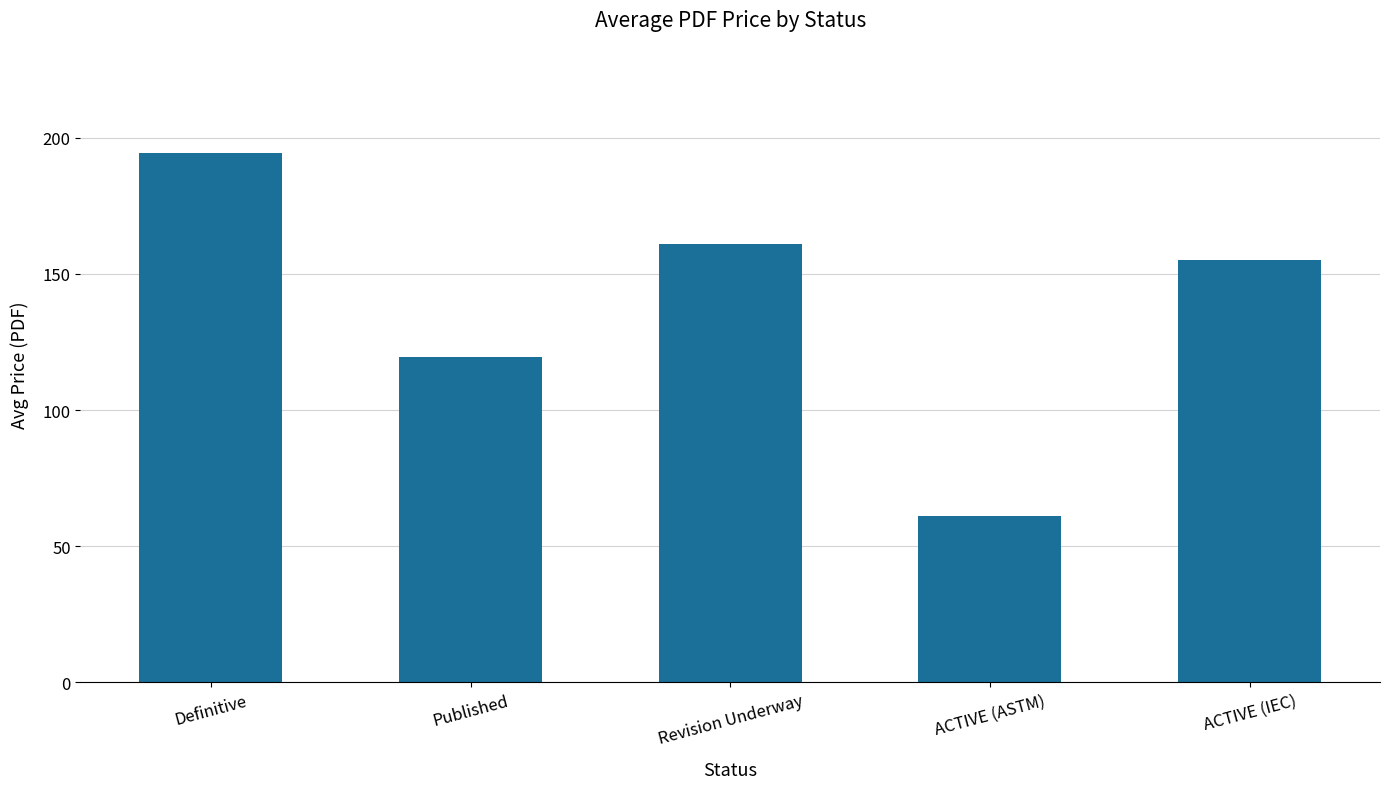

Reading right to left, extract all data points from this chart.

155.0	61.0	161.0	119.4	194.5